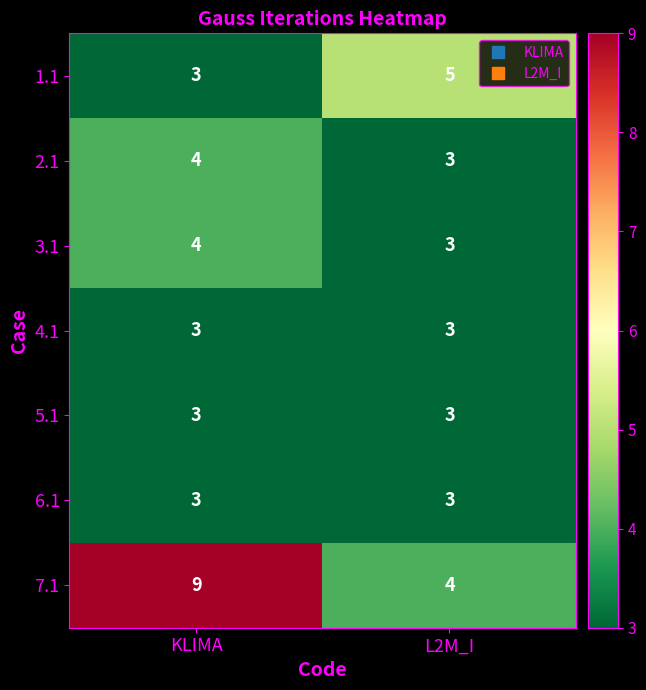

How many data points does each series have?

2